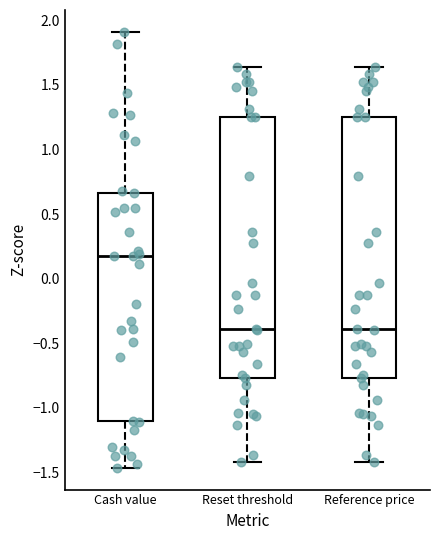

Reading left to right, read every box against the y-axis: the position of its median line, the range the box covers, and the ends of its whiskers. The values are not printed on the chart, so give them approximately, as read against the axis.

Cash value: median 0.20, box -1.10 to 0.65, whiskers -1.45 to 1.90
Reset threshold: median -0.40, box -0.75 to 1.25, whiskers -1.40 to 1.65
Reference price: median -0.40, box -0.75 to 1.25, whiskers -1.40 to 1.65